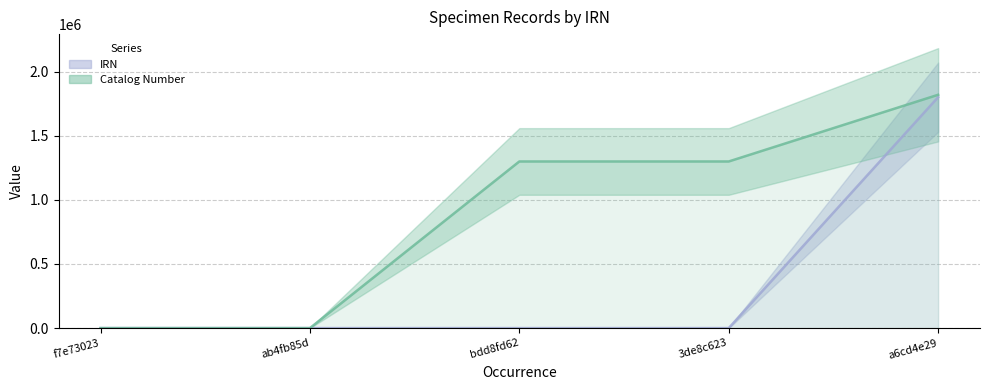

List the series in order of their overall mean, lowest first.

IRN, Catalog Number